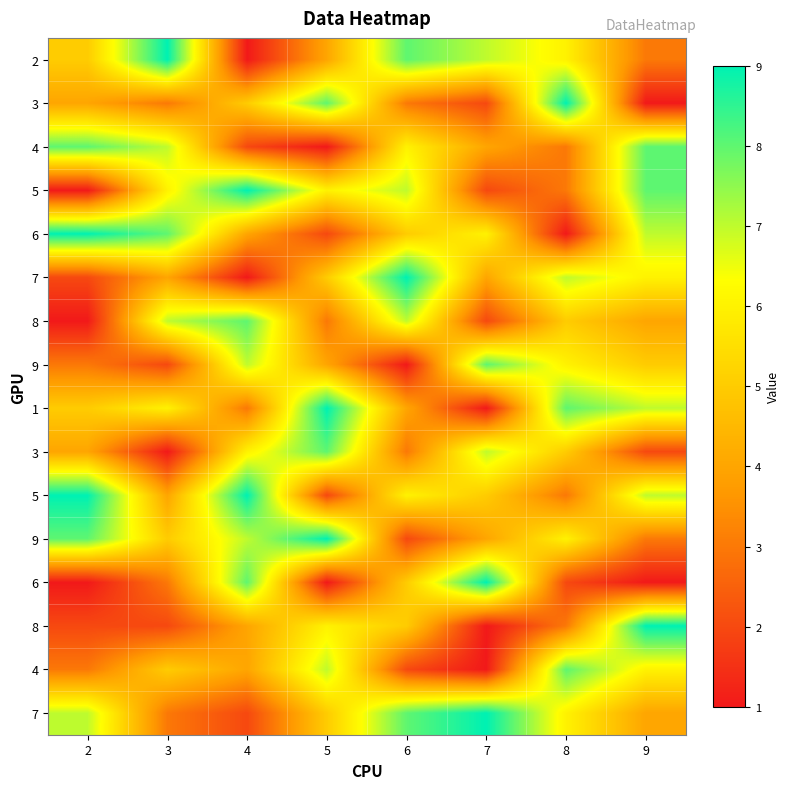

Between 4 and 7, which is larger?

7